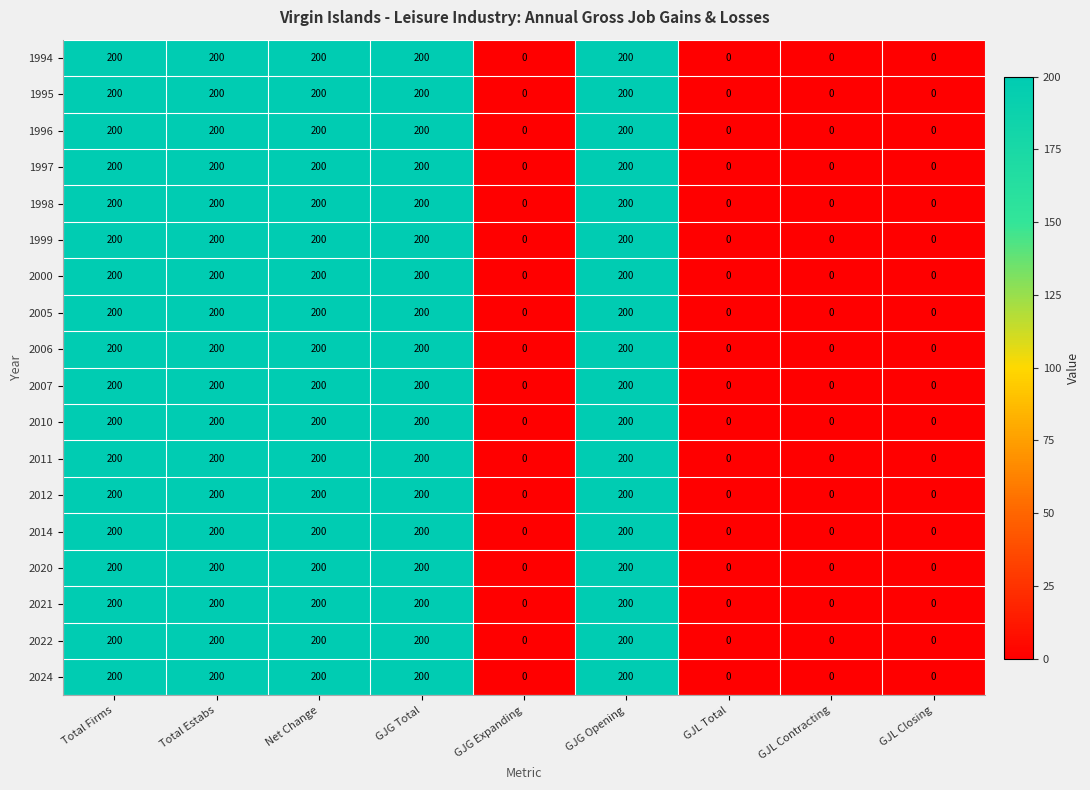

Count the 2006 values in the range 0 to 200.

9